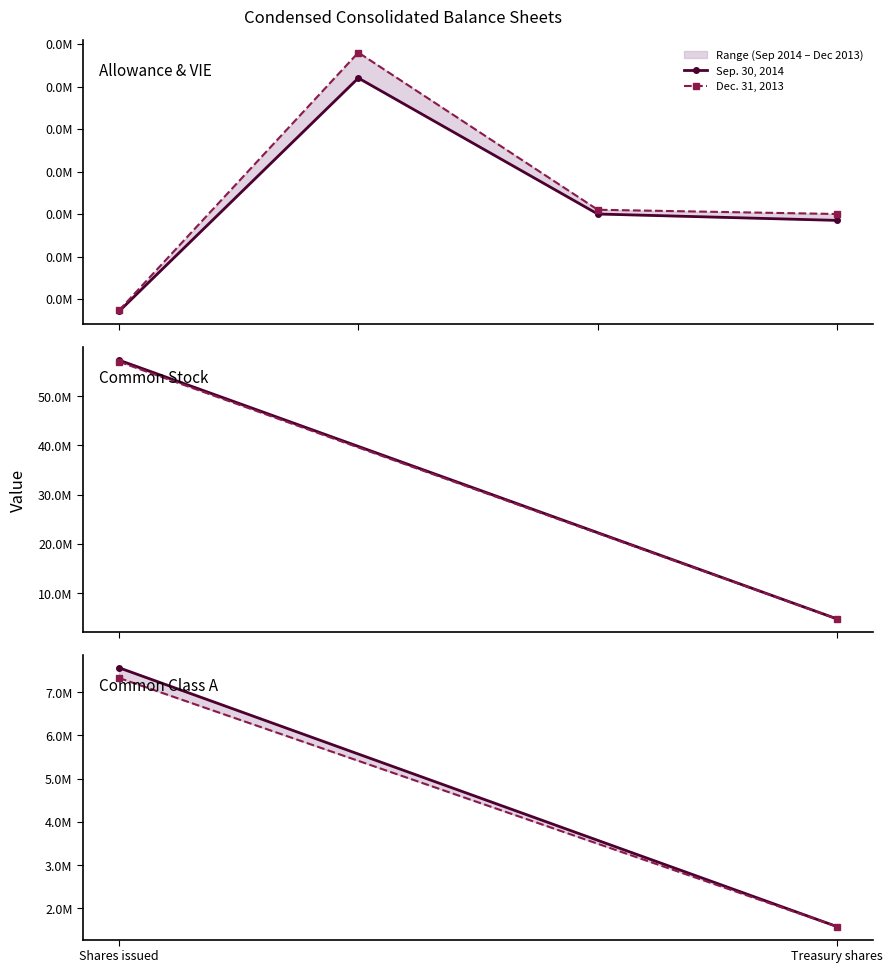

Where is Dec. 31, 2013 nearest to the value 4455064?

Shares issued